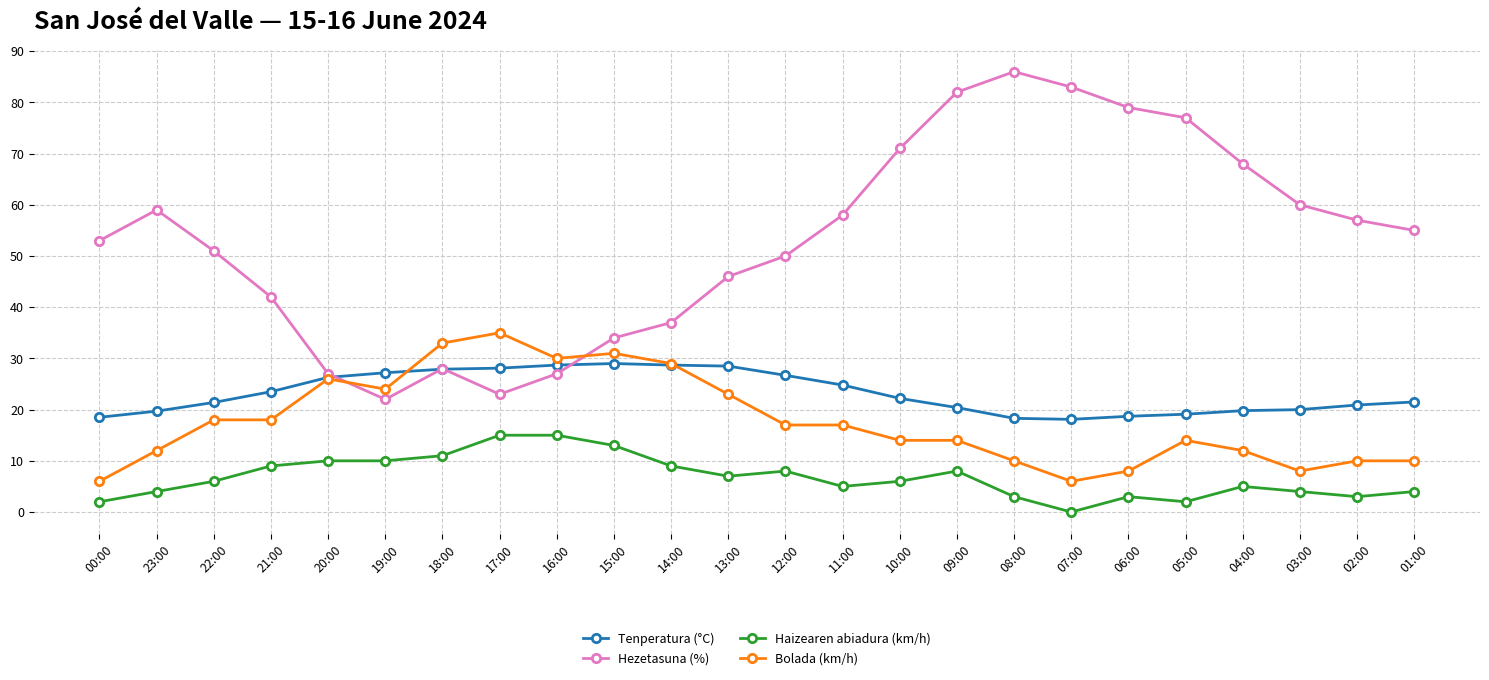

What is the highest value of the Tenperatura (°C) series?

29.0